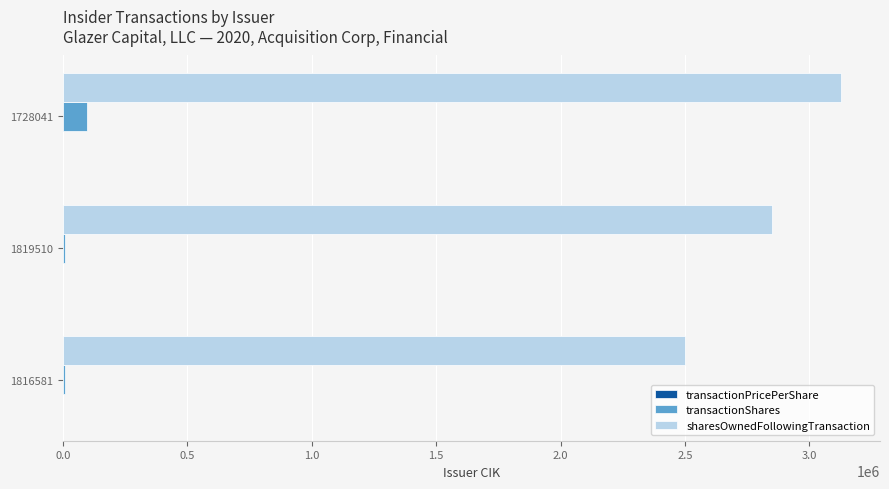

At which label is sharesOwnedFollowingTransaction closest to 2813507?

1819510